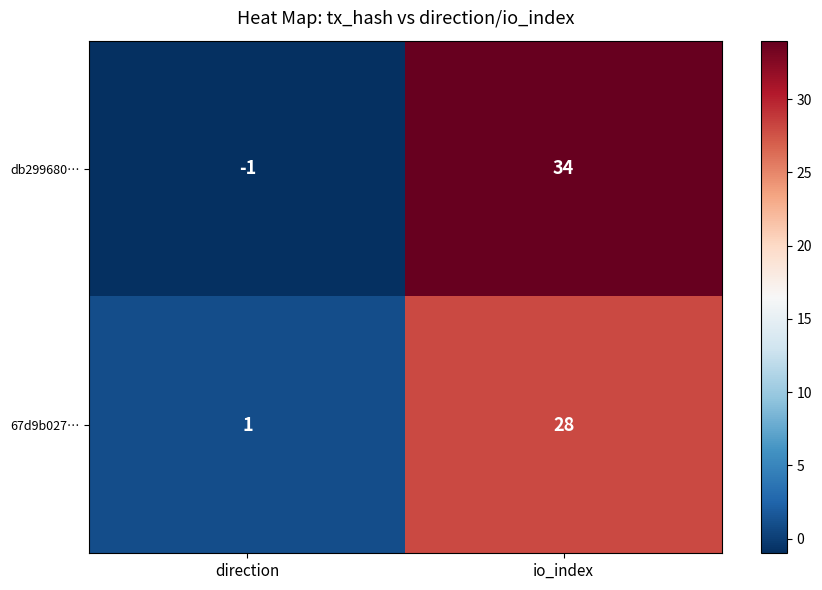

What is the sum of the 67d9b027… values at direction and io_index?

29